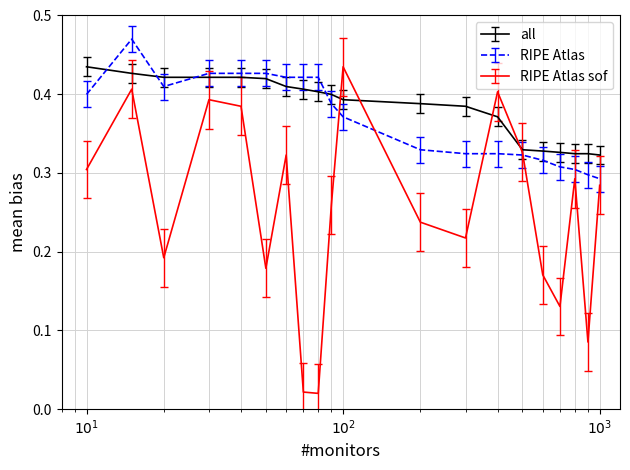

After their last crossing, which series has the higher values: RIPE Atlas sof or all?

all